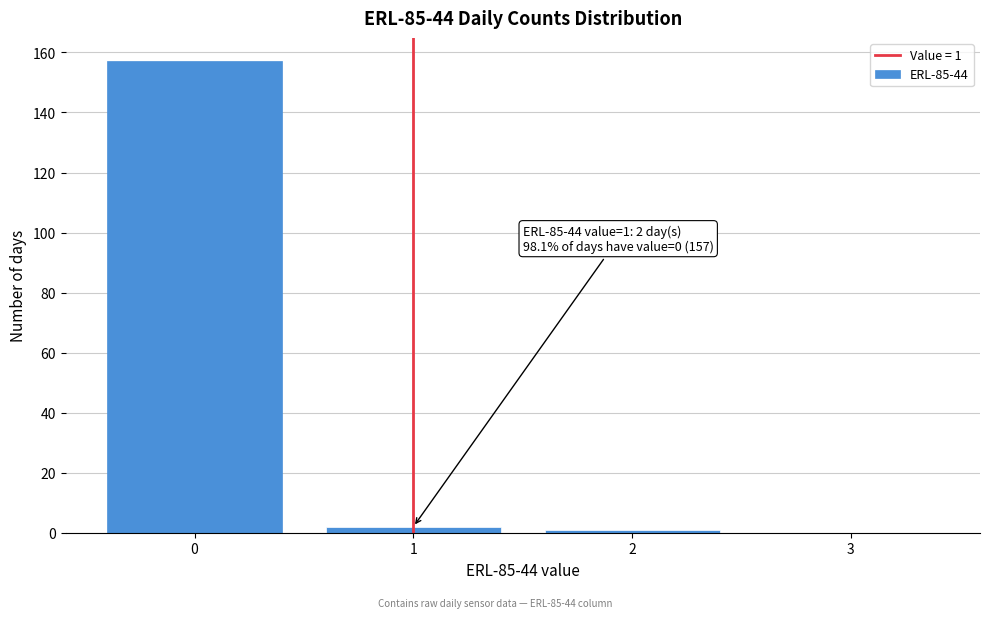

Reading left to right, transcribe all the data shown in this chart.

0=157	1=2	2=1	3=0